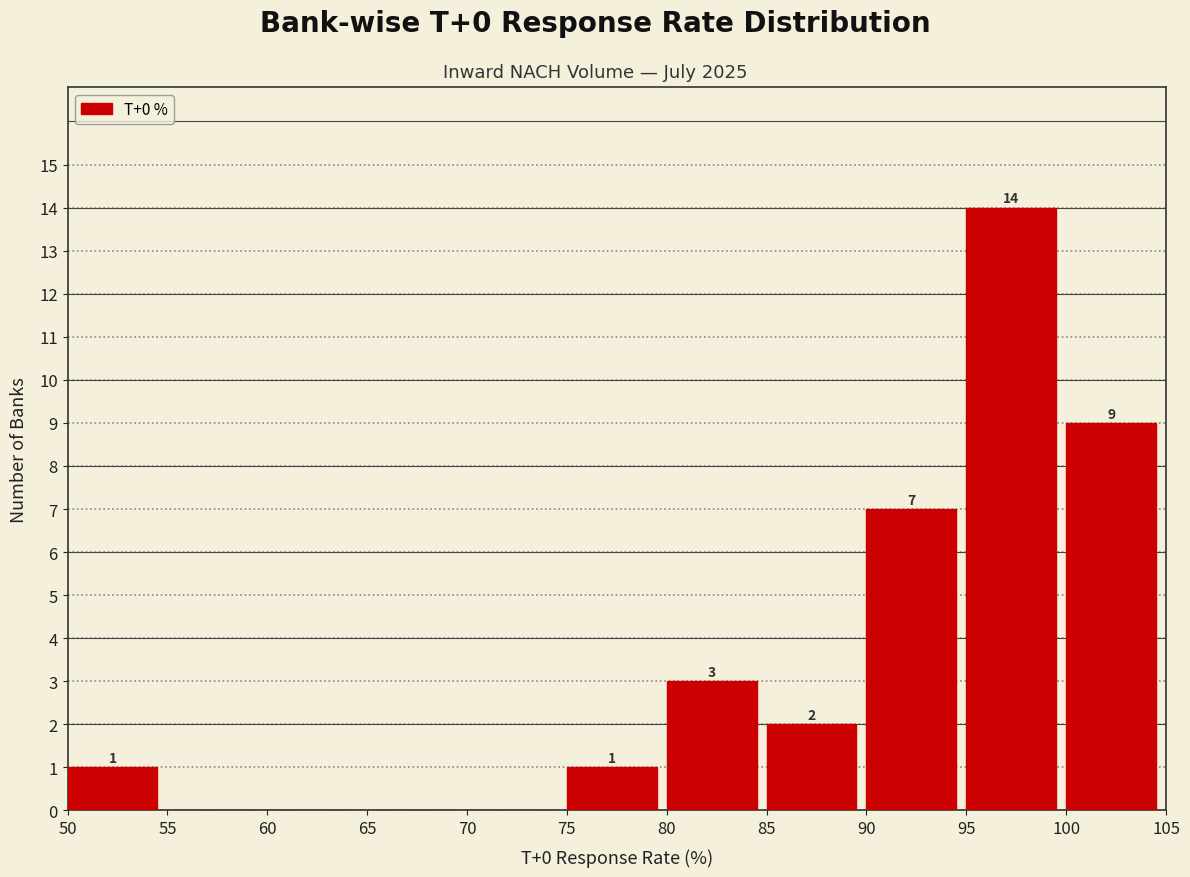

Which range on the x-axis has the tallest bar?

95 to 100